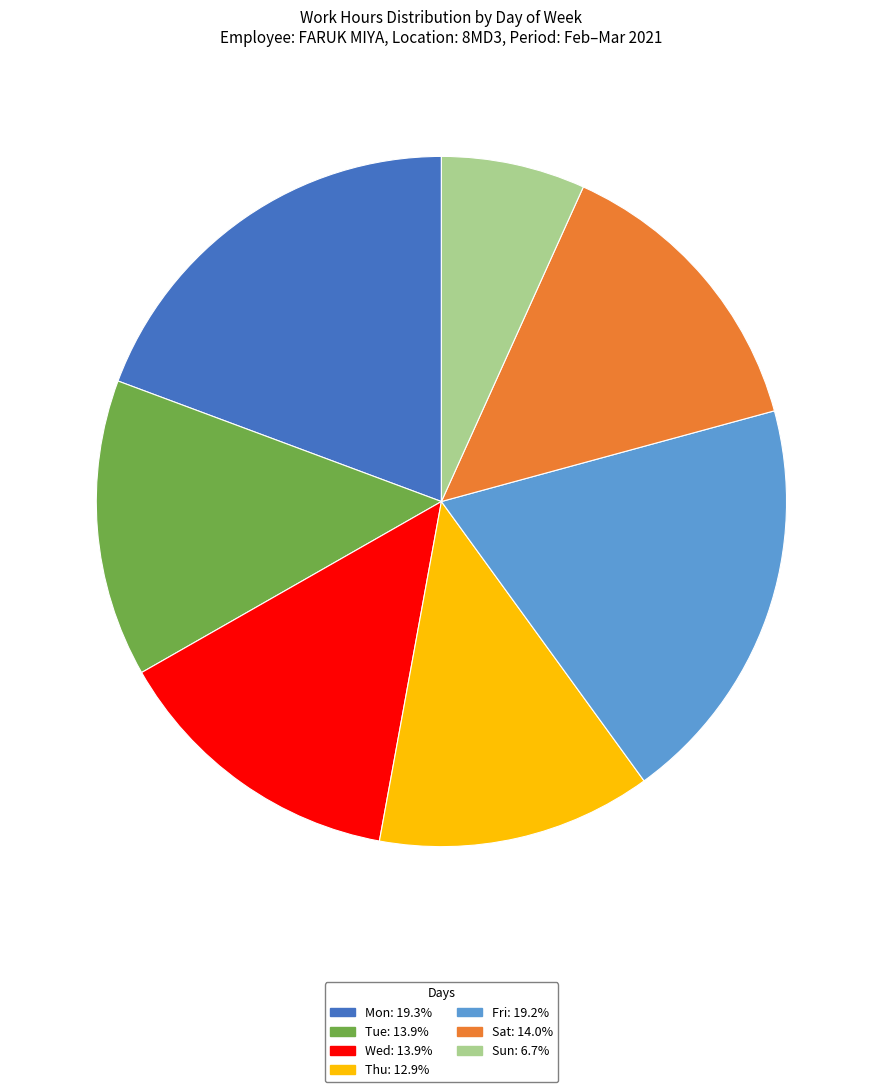

Which has a higher value, Fri or Sun?

Fri